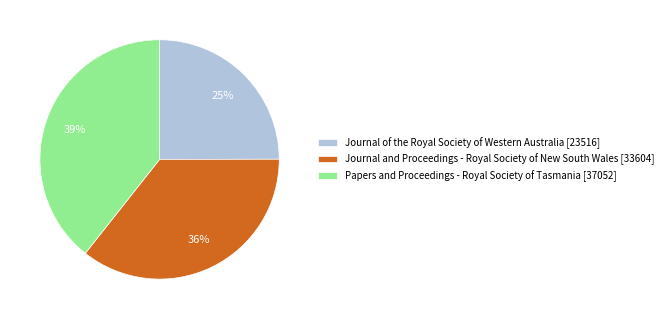

Is it true that Journal of the Royal Society of Western Australia is 39% of the pie?

False